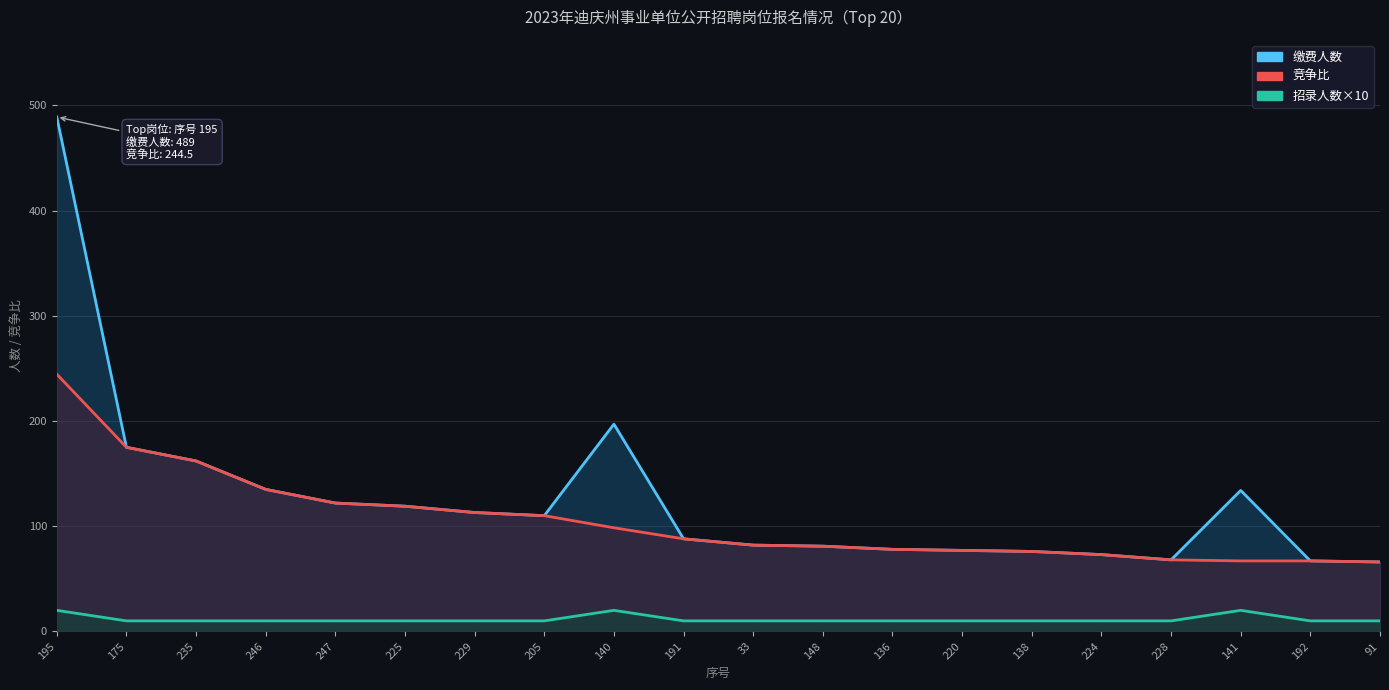

At which label does 缴费人数 reach its peak?

195